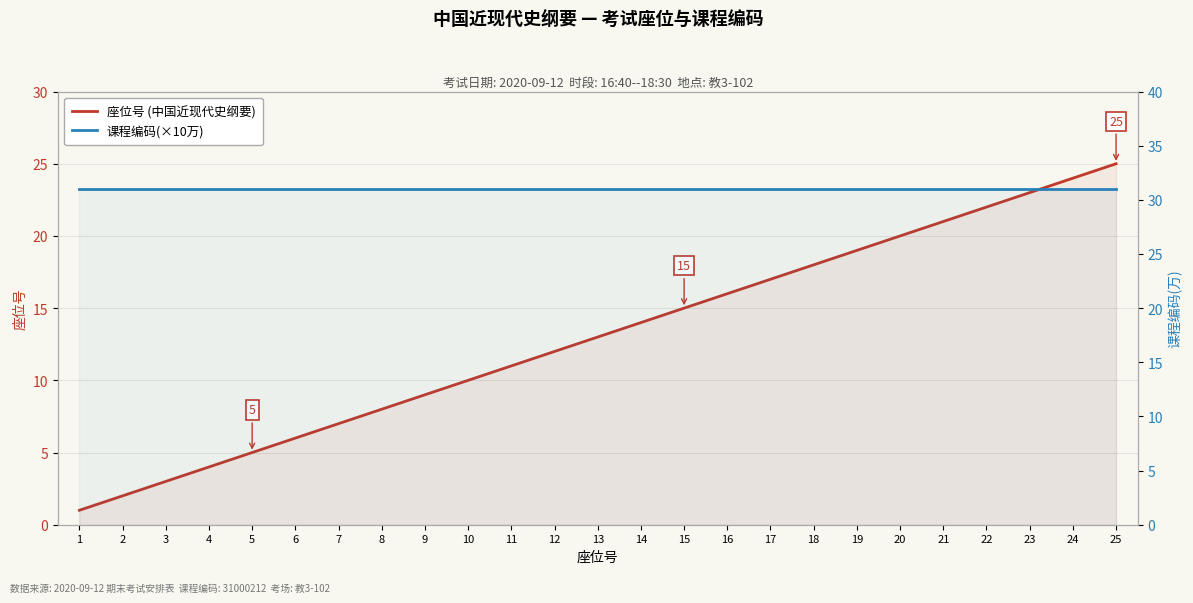

Between 6 and 12, which series saw the biggest shift?

座位号